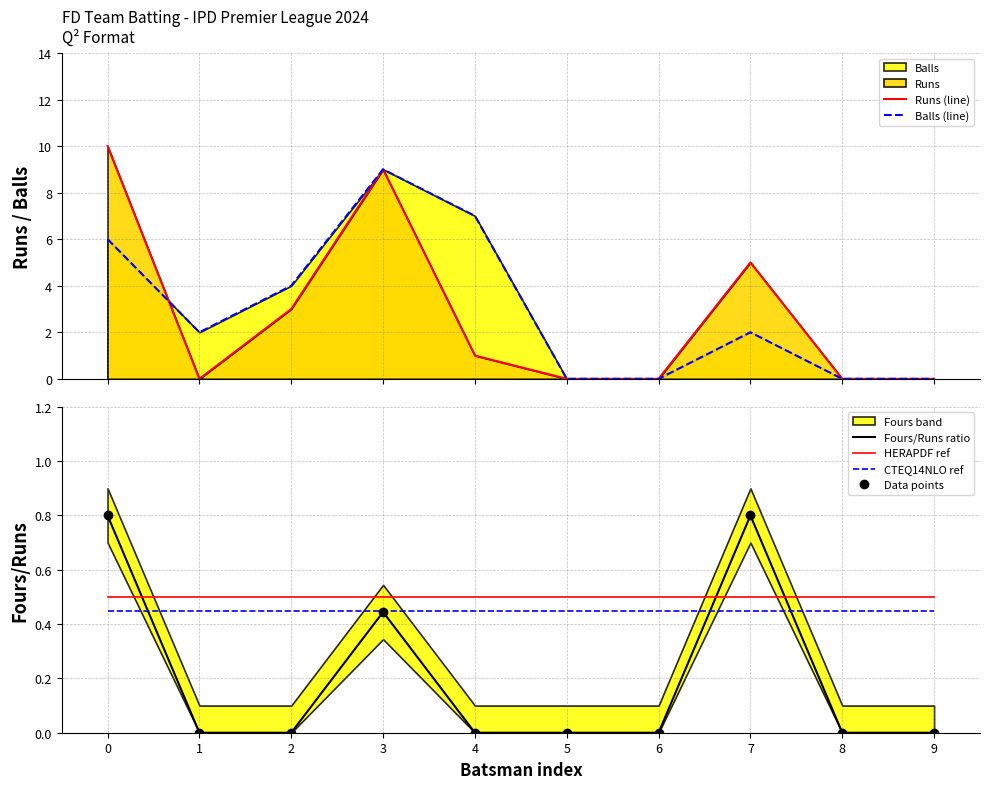

What is the total value across all series at 6?

0.9